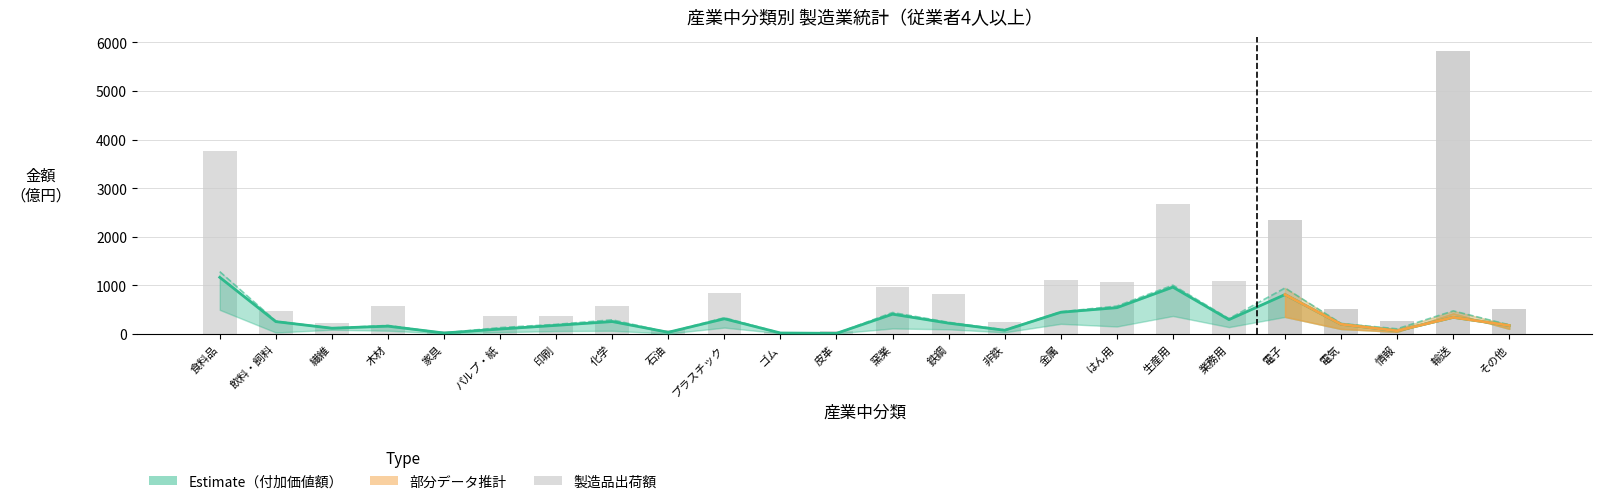

True or false: 粗付加価値額 has a value of 442.8 at 窯業.

True